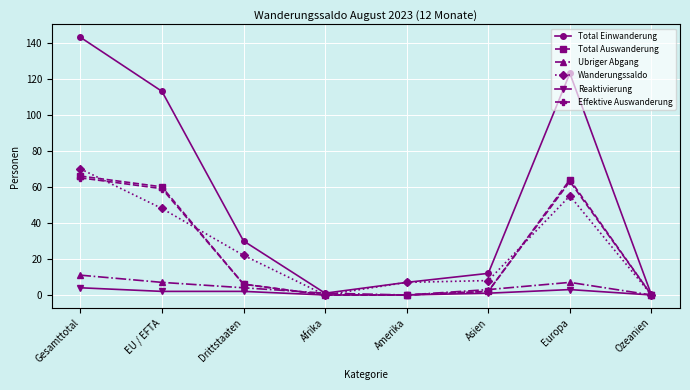

What is the label of the 1st point from the left?

Gesamttotal